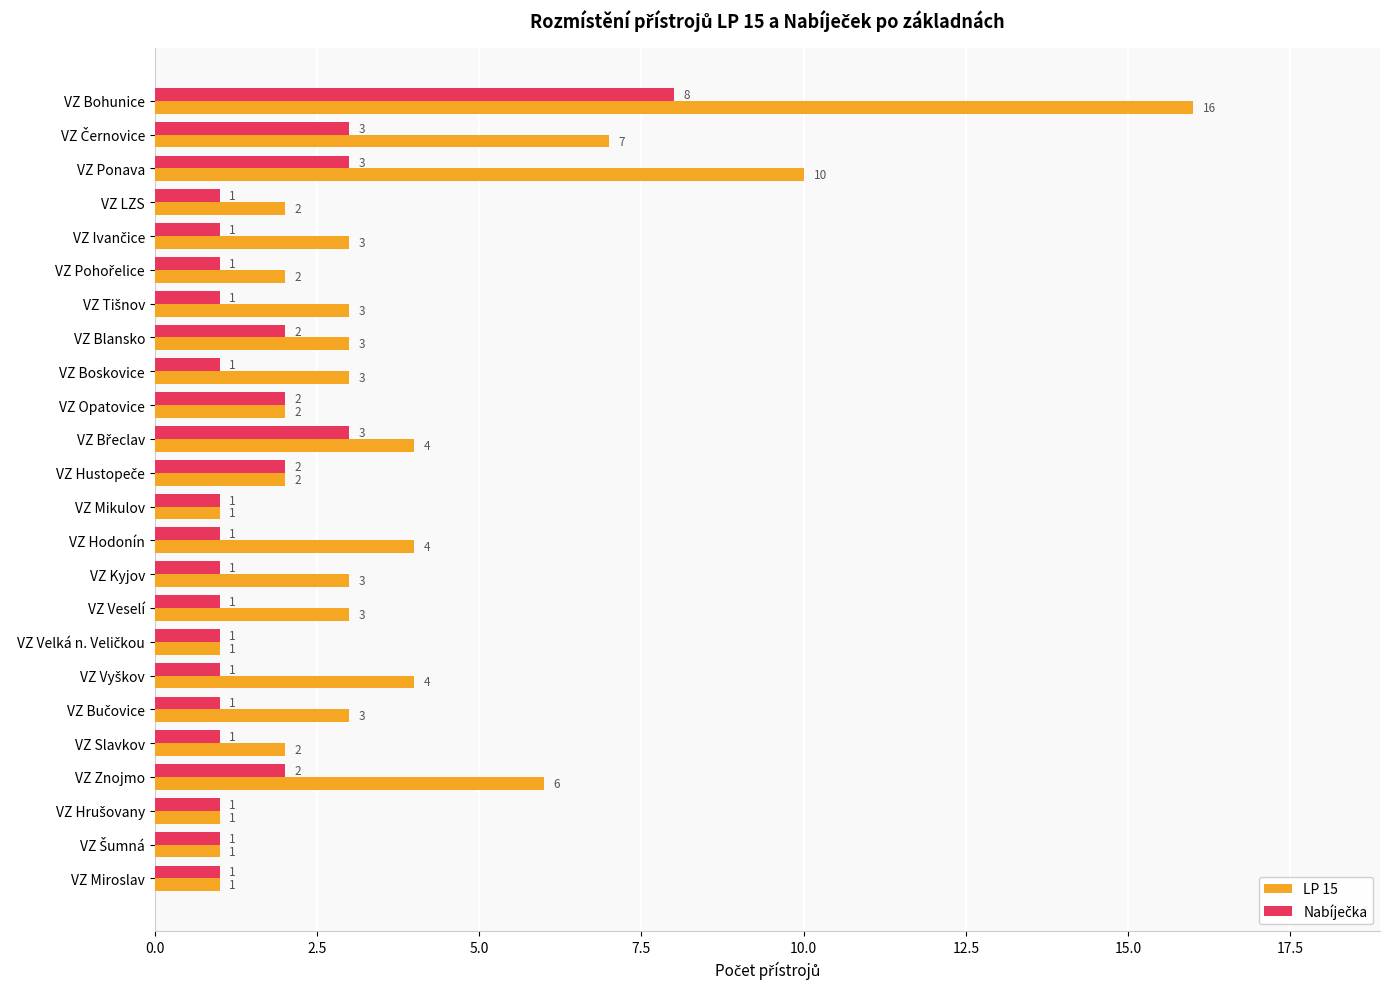

What is the spread (max minus min) of values at VZ Znojmo?

4